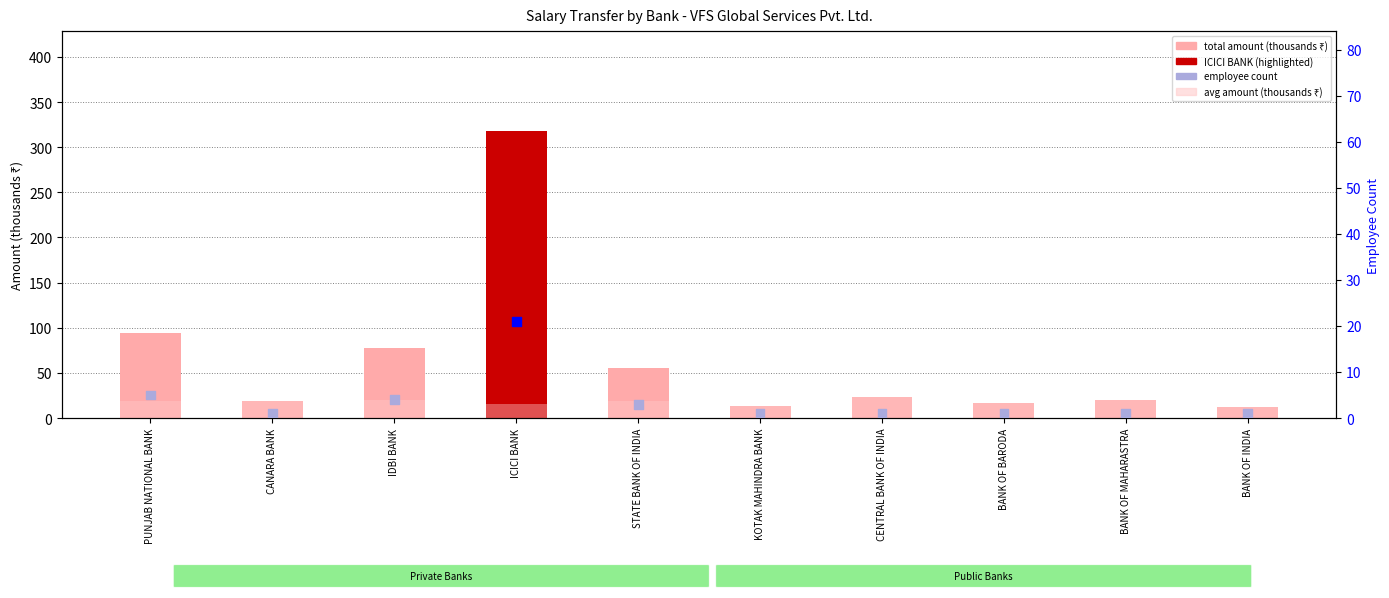

Which series has the largest total across all categories?

total amount (thousands)